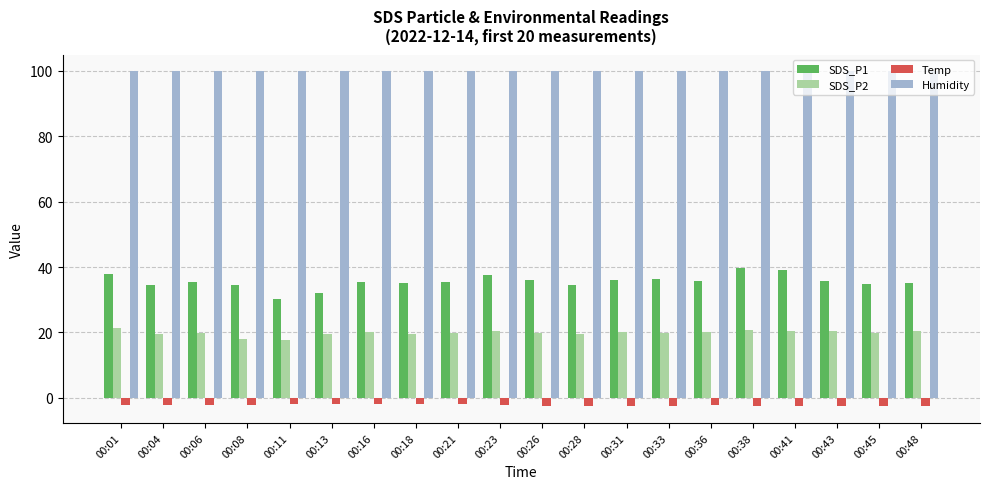

Which series has the largest range (max minus min)?

SDS_P1